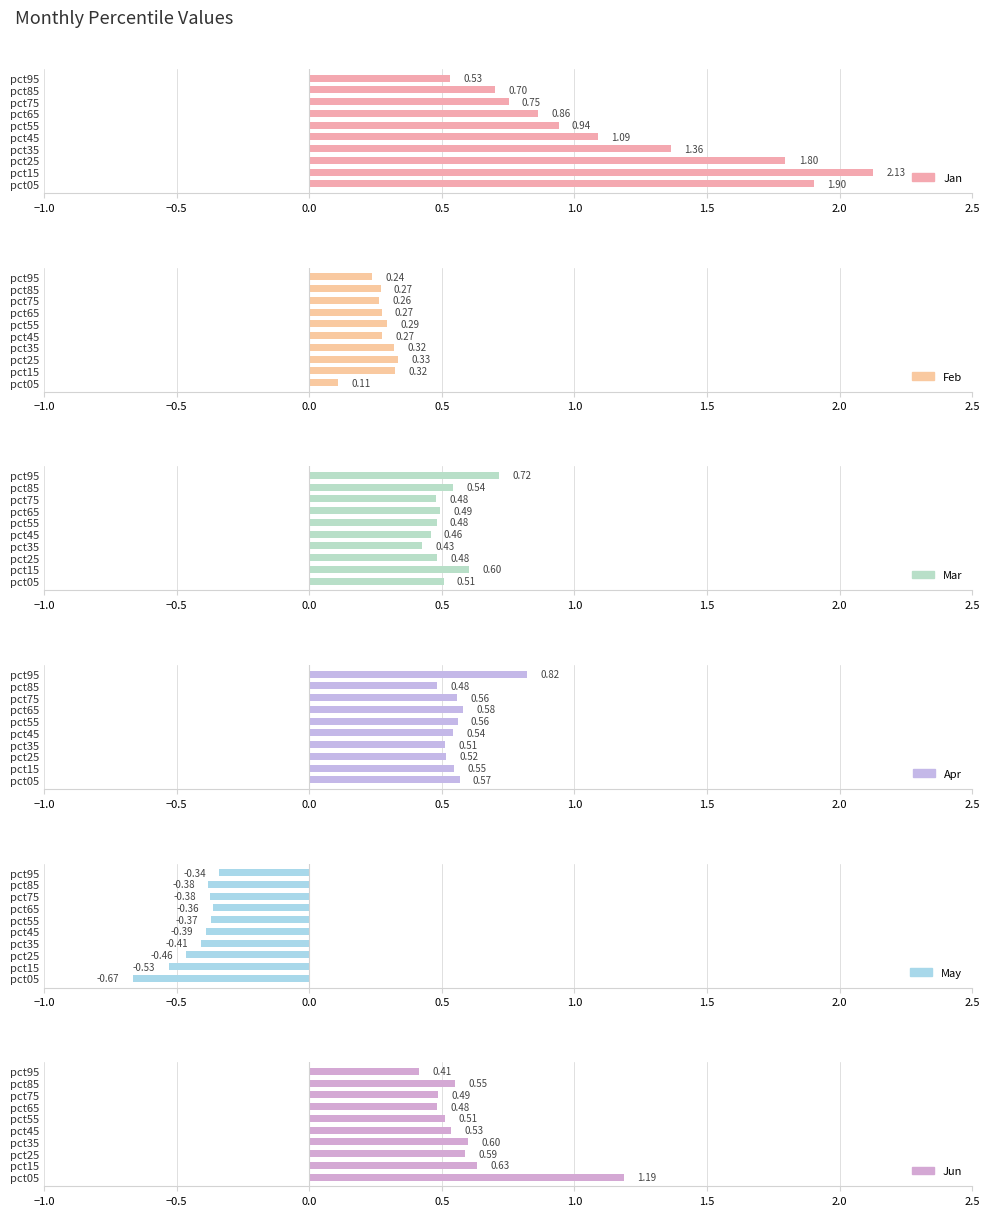

Which series has the largest total across all categories?

Jan